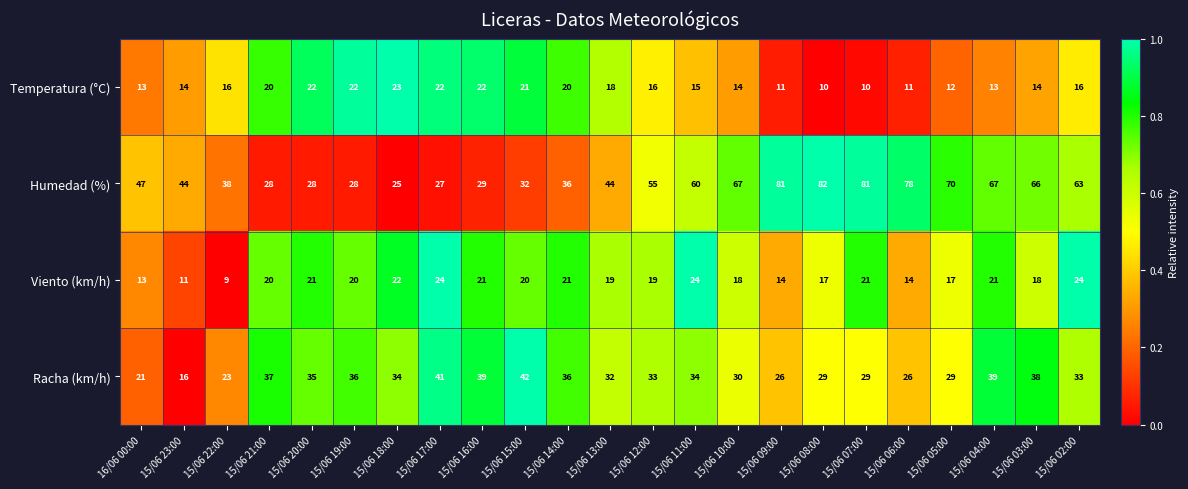

What is the total value across all series at 15/06 08:00?

138